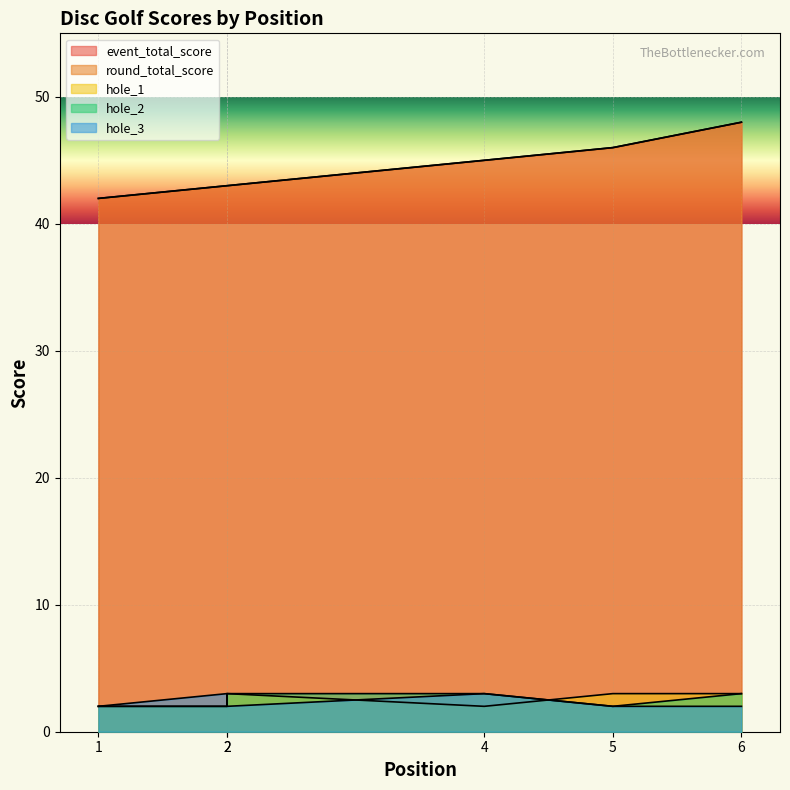

True or false: hole_2 has more than 2 interior local peaks.

False